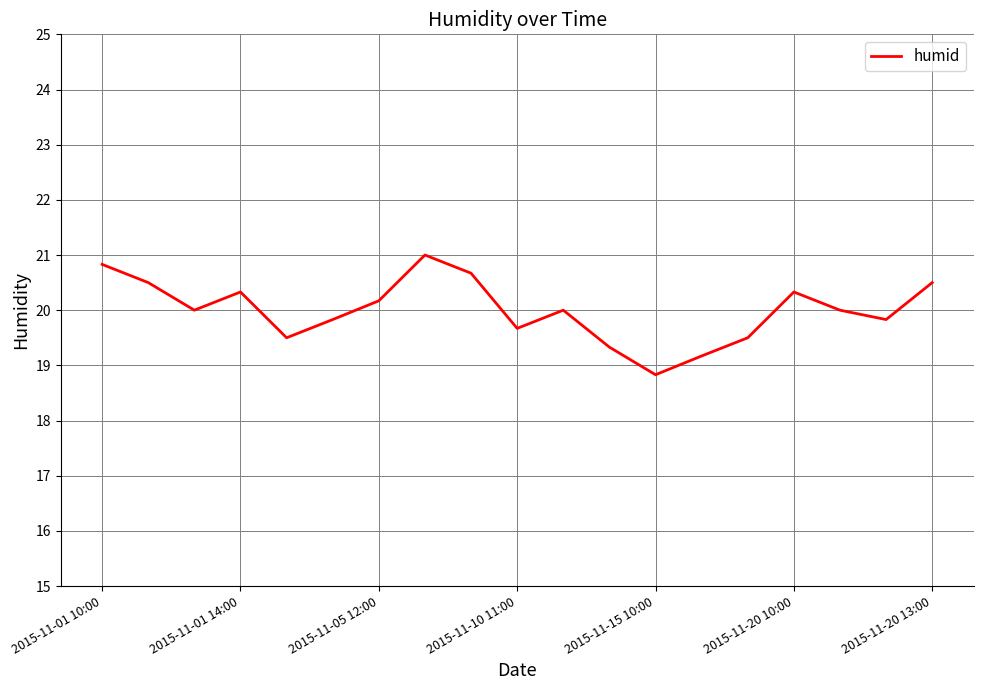

What is the difference between the maximum and minimum values?

2.2